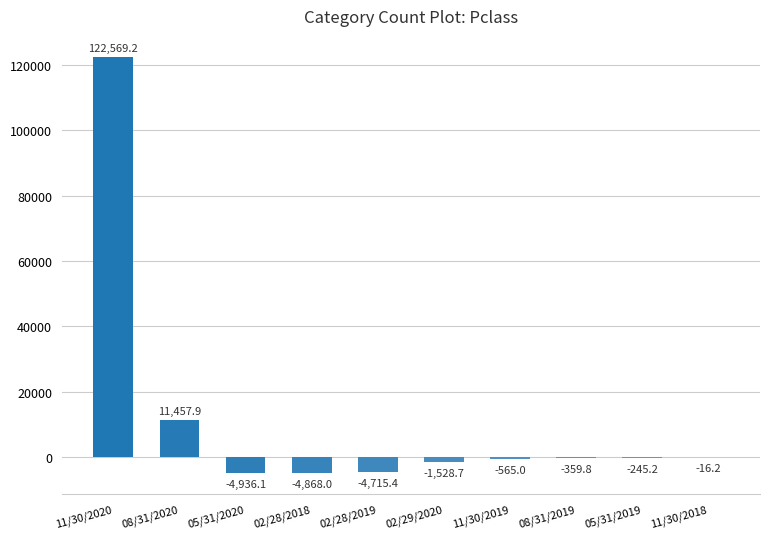

The value at 02/29/2020 is -1528.7. True or false?

True